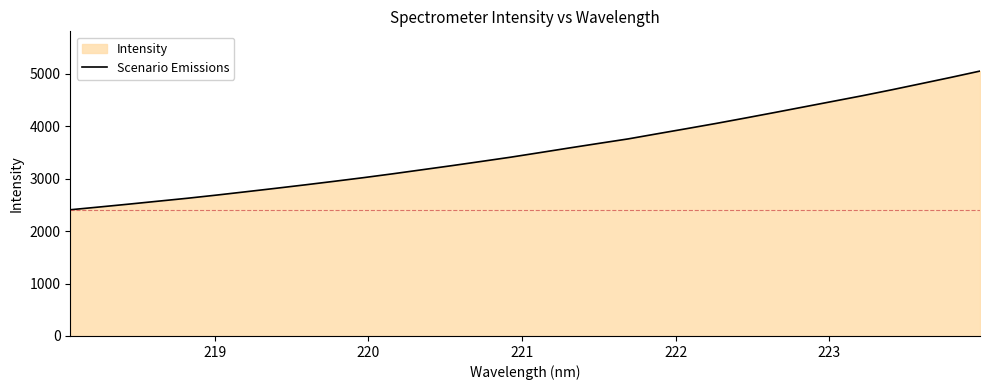

What is the minimum value shown in the chart?

2405.4